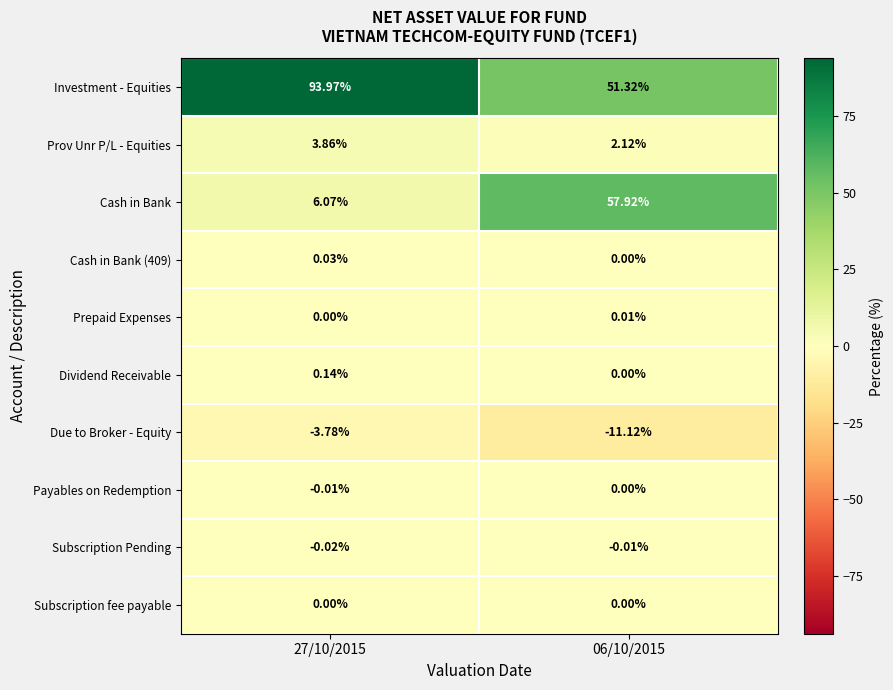

Between 27/10/2015 and 06/10/2015, which series saw the biggest shift?

Cash in Bank